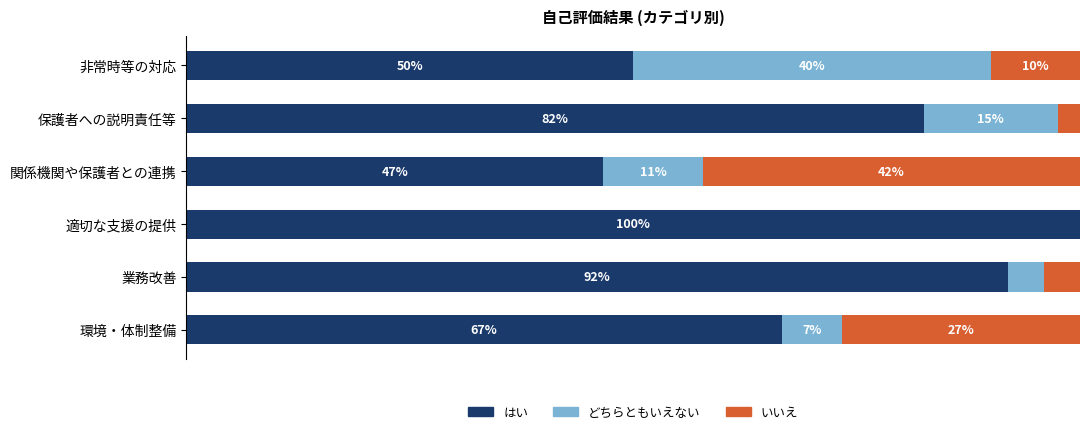

What is the difference between the maximum and minimum values in the どちらともいえない series?

40.0